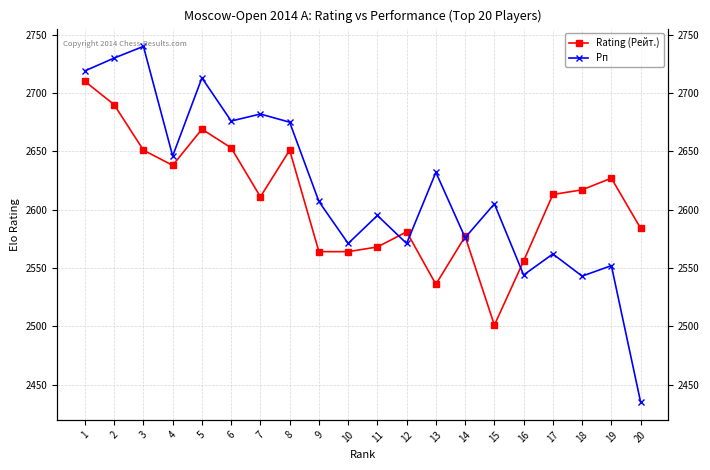

Read the Rating (Рейт.) value at 5, to the nearest 50.

2650